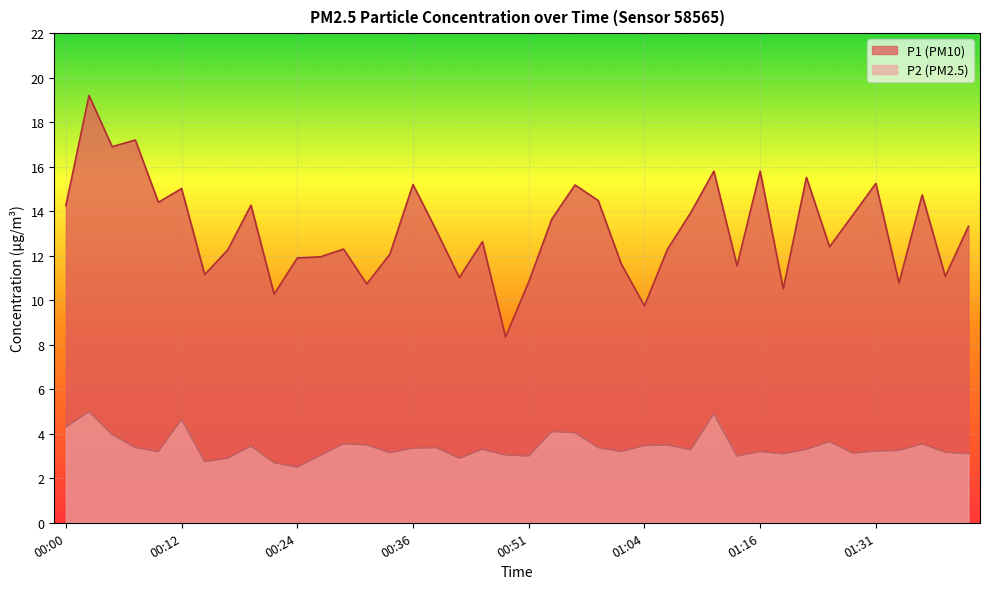

Which series has the widest spread of values?

P1 (PM10)